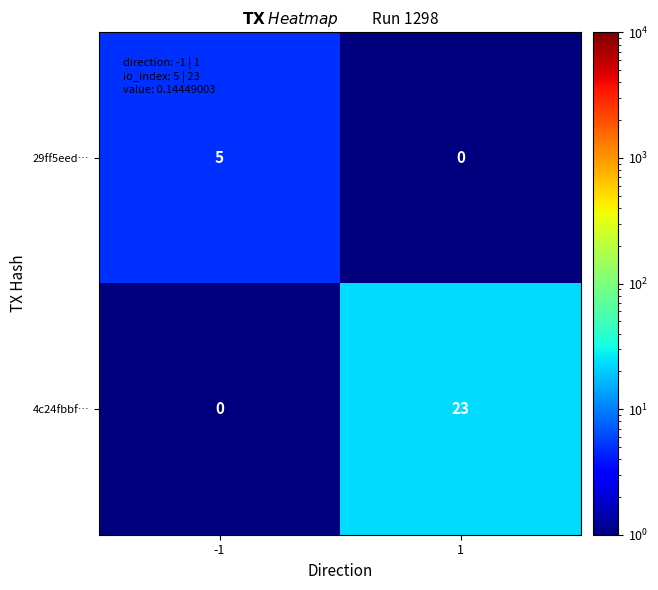

List the labels in order of 4c24fbbf… value, largest first.

1, -1